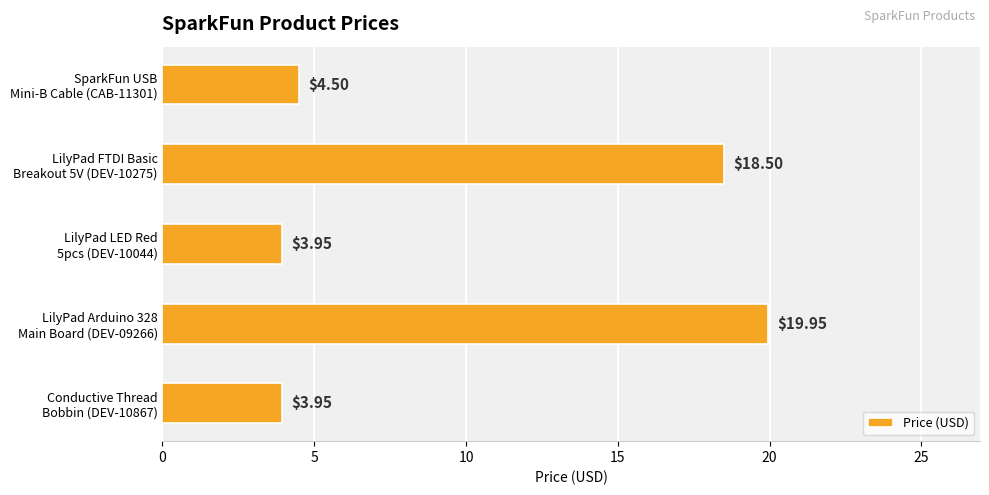

What is the difference between the maximum and minimum values?

16.0